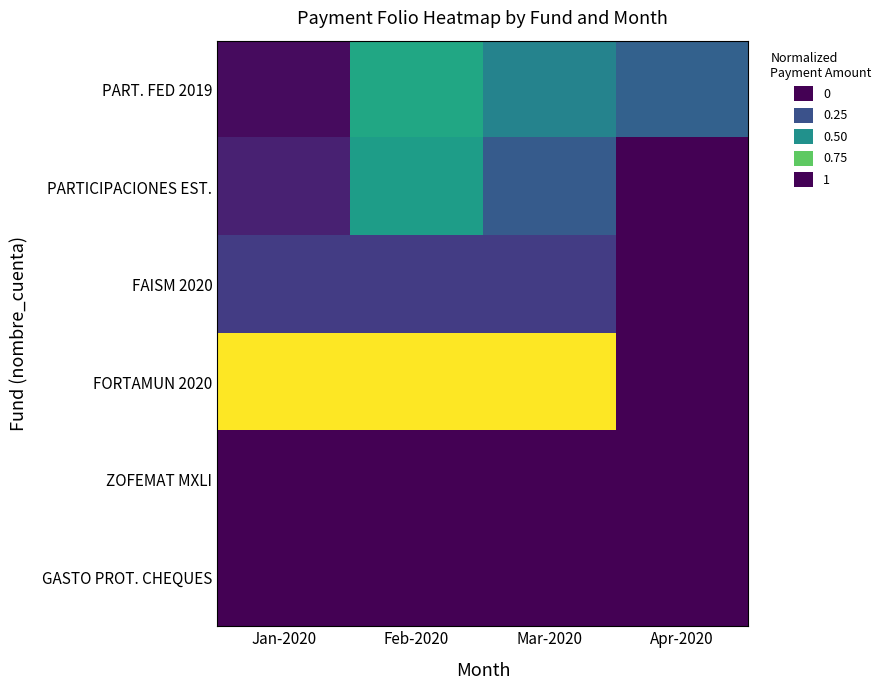

How many data points does each series have?

4